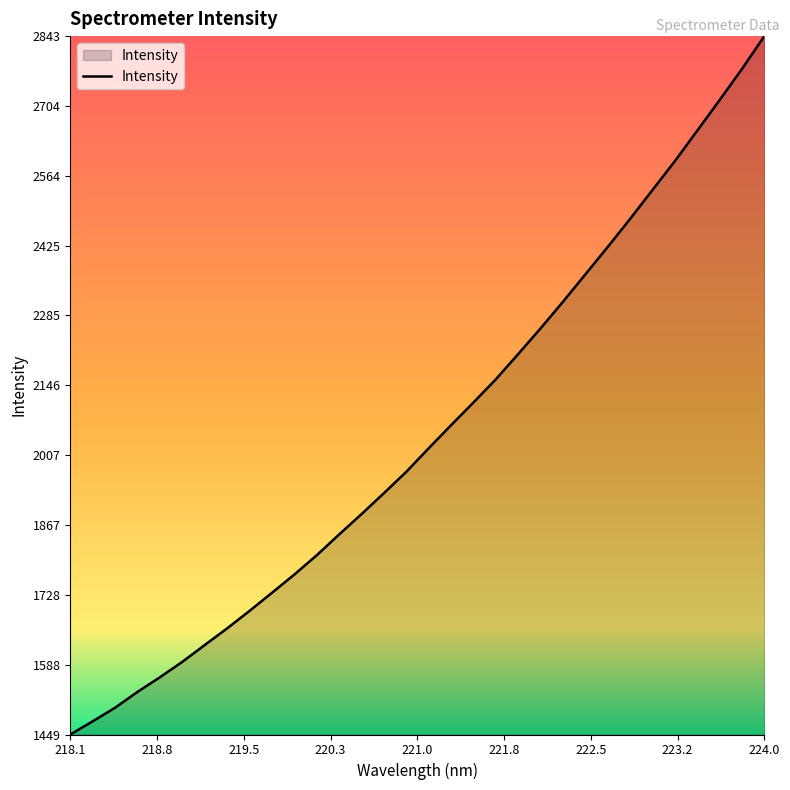

True or false: there are more than 2 points higher than both neighbors.

False